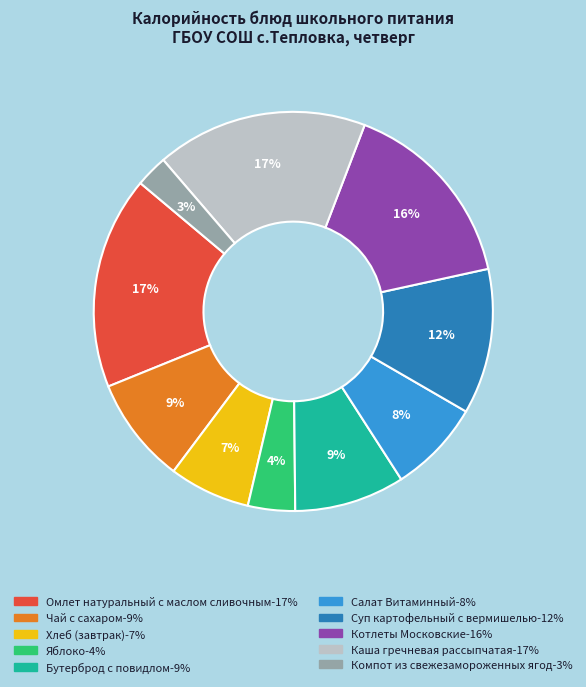

Is the sum of Бутерброд с повидлом and Чай с сахаром greater than half?

No